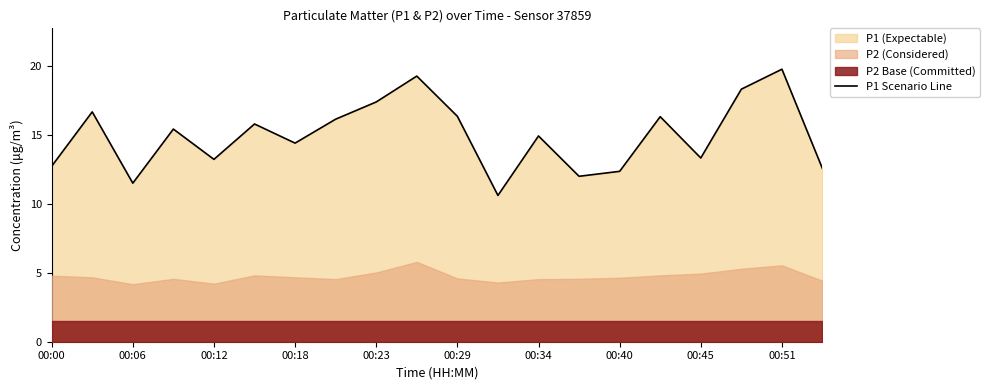

The value of P1 Scenario Line at 00:06 is 11.5. True or false?

True